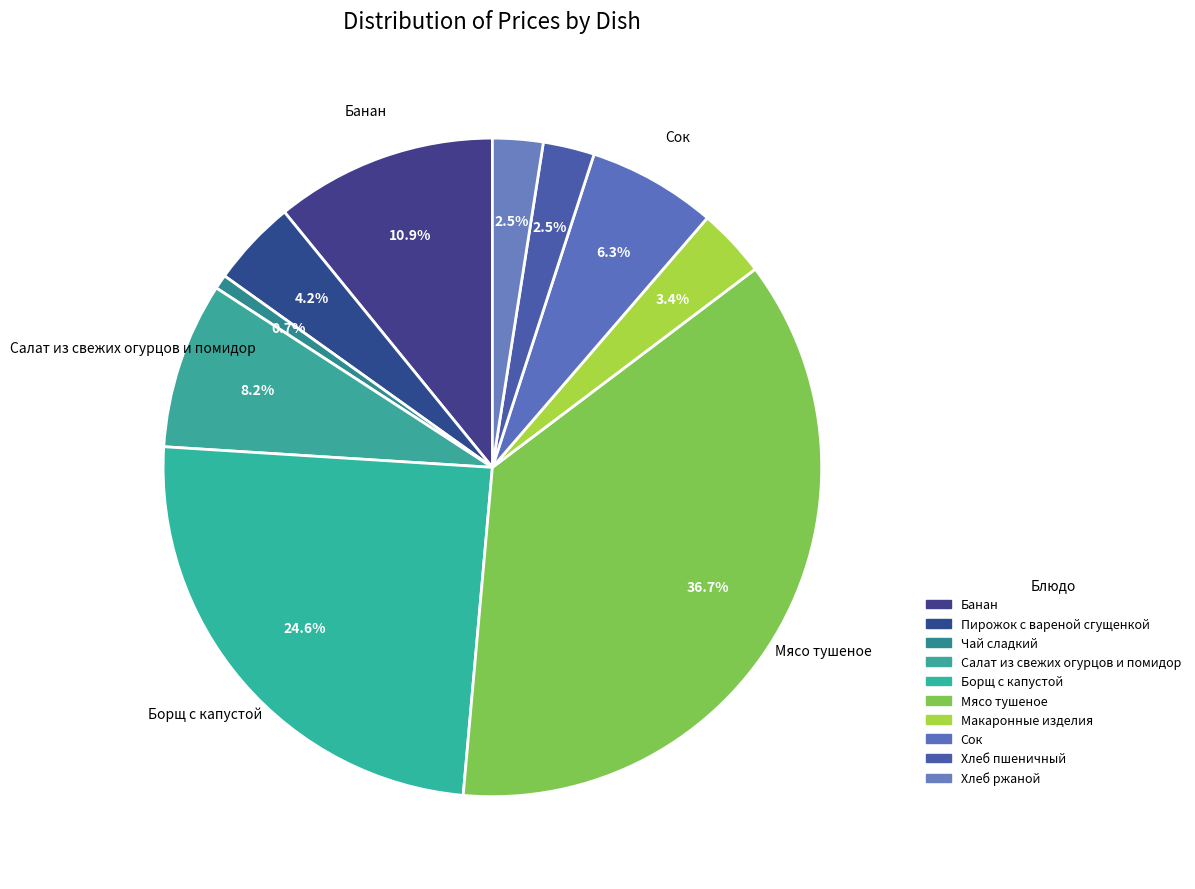

Does Пирожок с вареной сгущенкой account for over 50% of the chart?

No